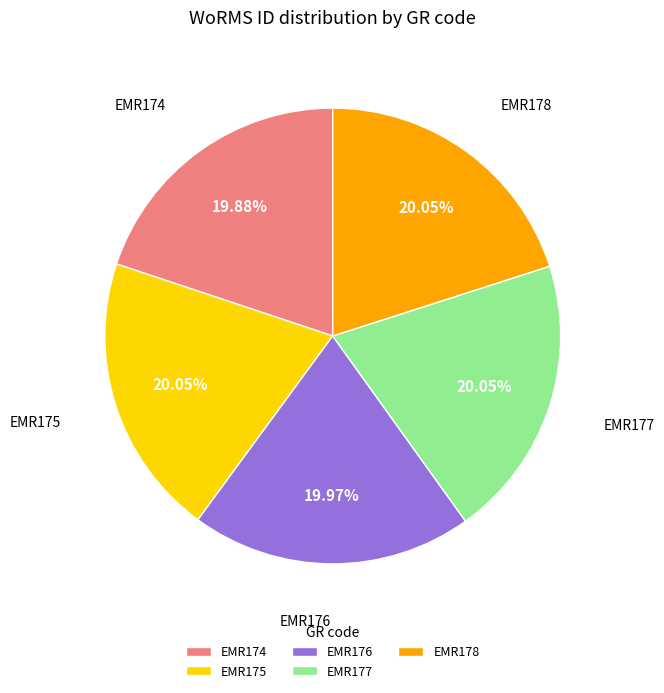

What percentage is the EMR175 slice, to the nearest percent?

20%